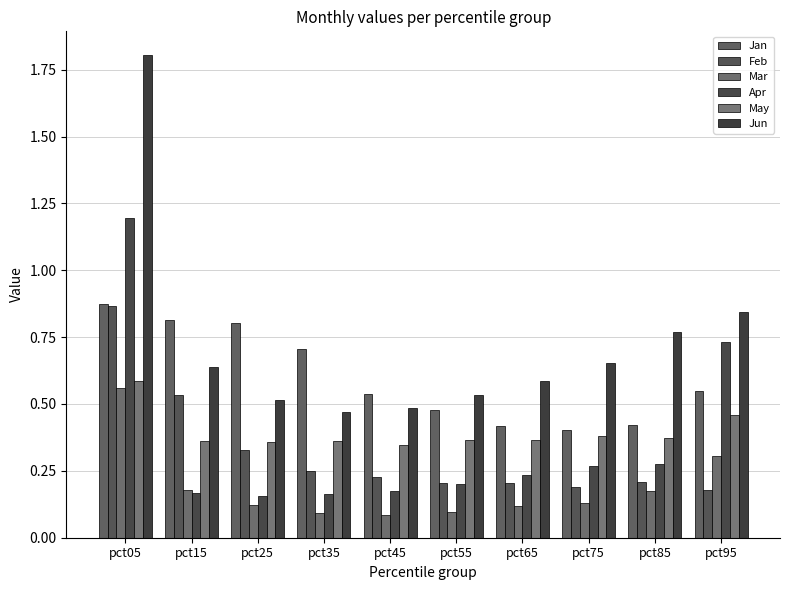

Count the number of categories in the chart.

10